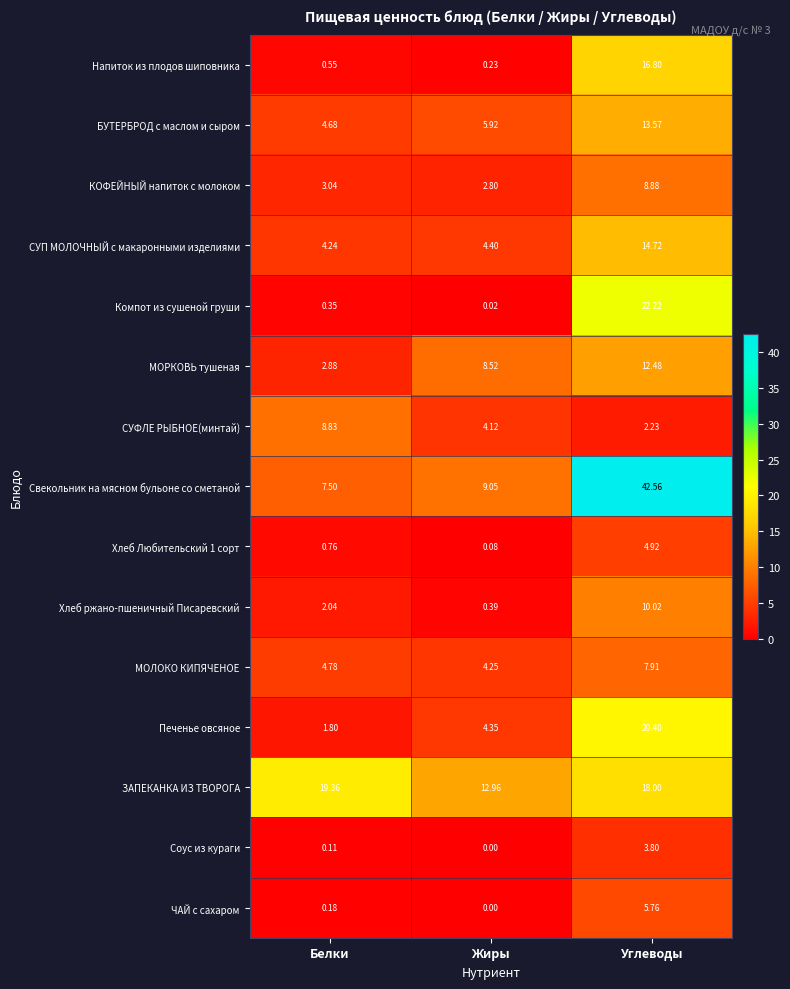

Which series has the largest total across all categories?

Свекольник на мясном бульоне со сметаной